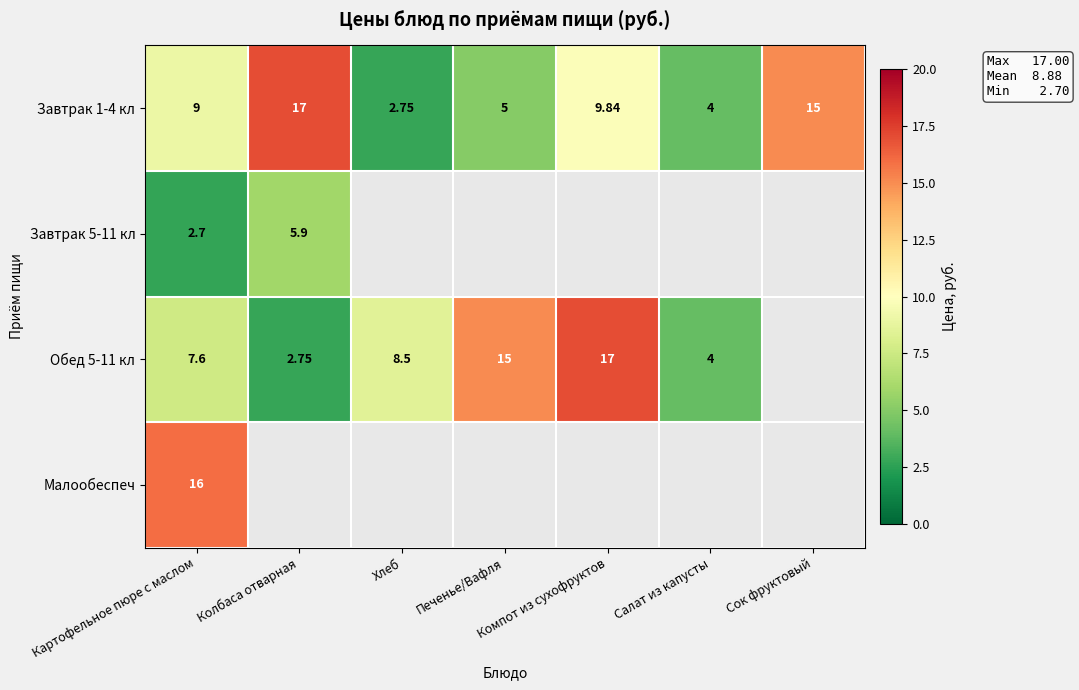

Is the value of Обед 5-11 кл at Картофельное пюре с маслом greater than the value of Завтрак 1-4 кл at Компот из сухофруктов?

No